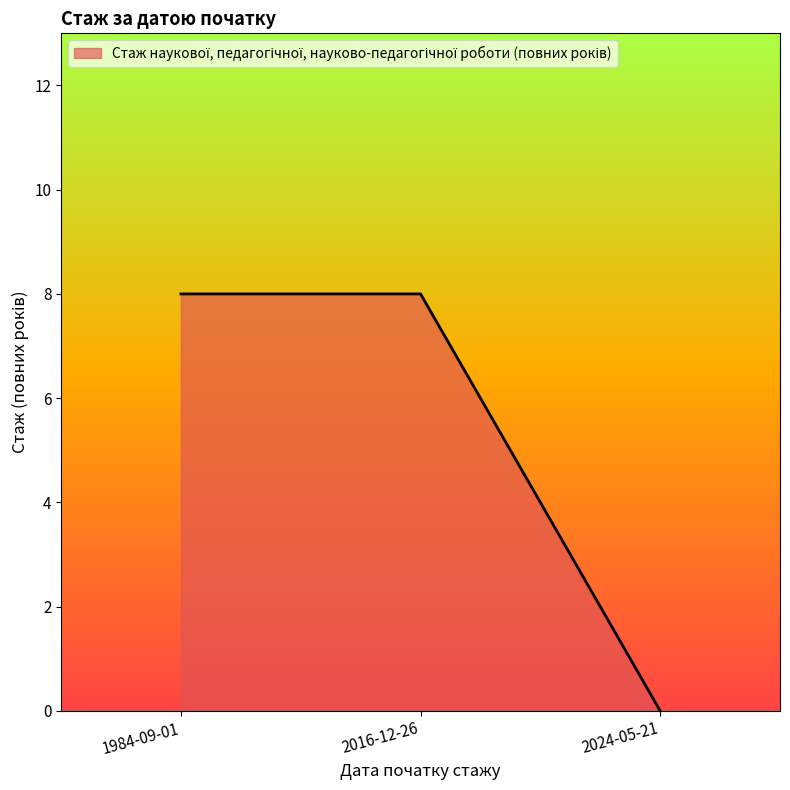

Is it true that the value at 2024-05-21 is 0?

True